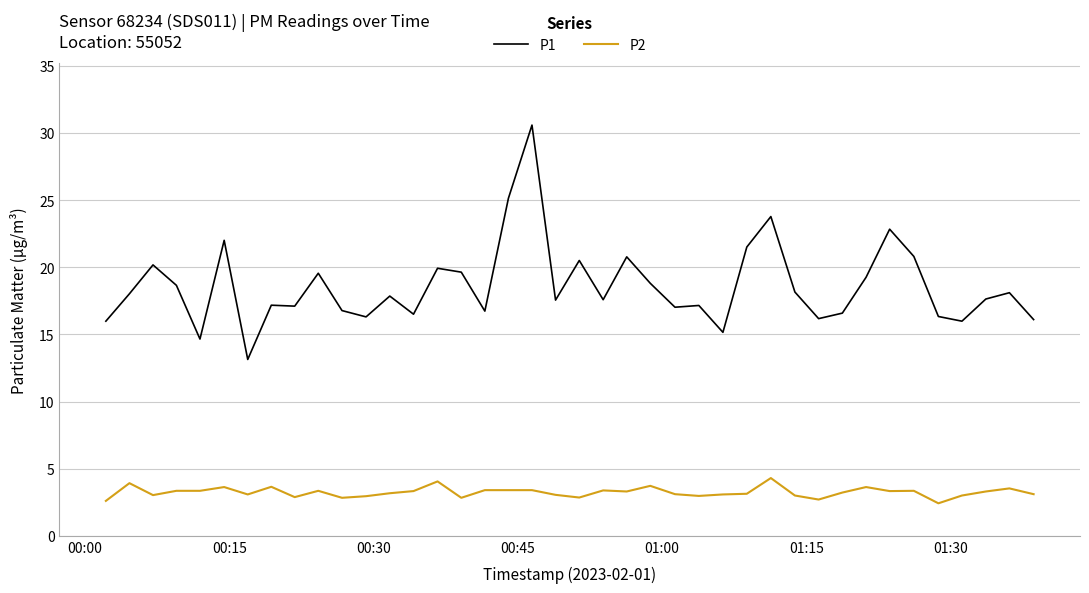

What is the difference between the maximum and minimum values in the P2 series?

1.9